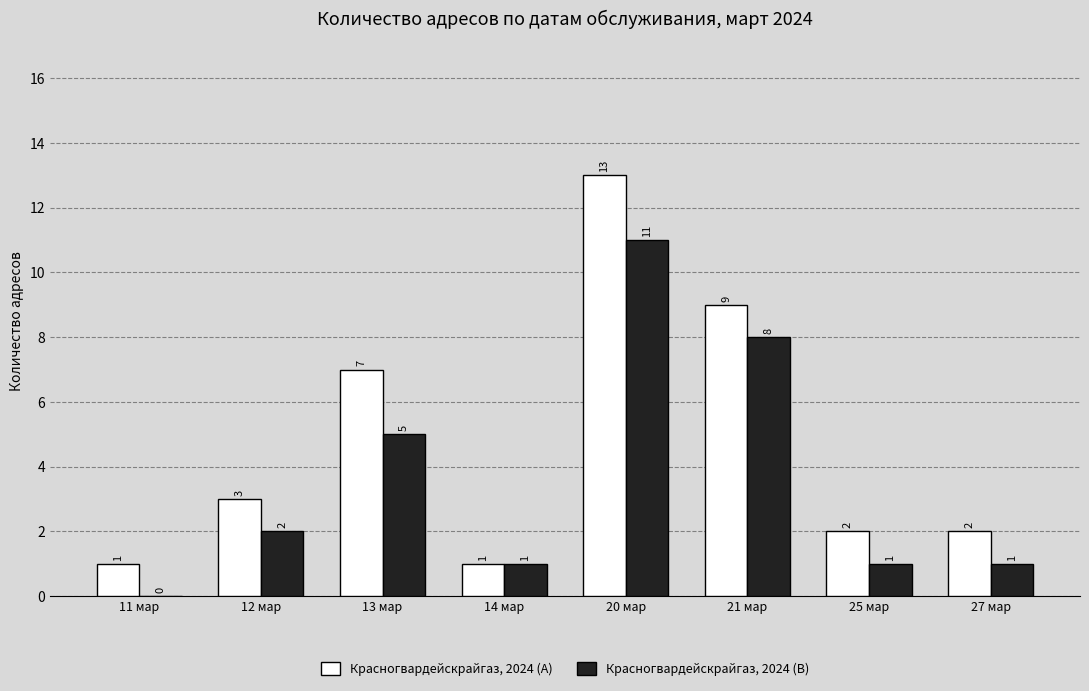

How many categories are shown in the chart?

8